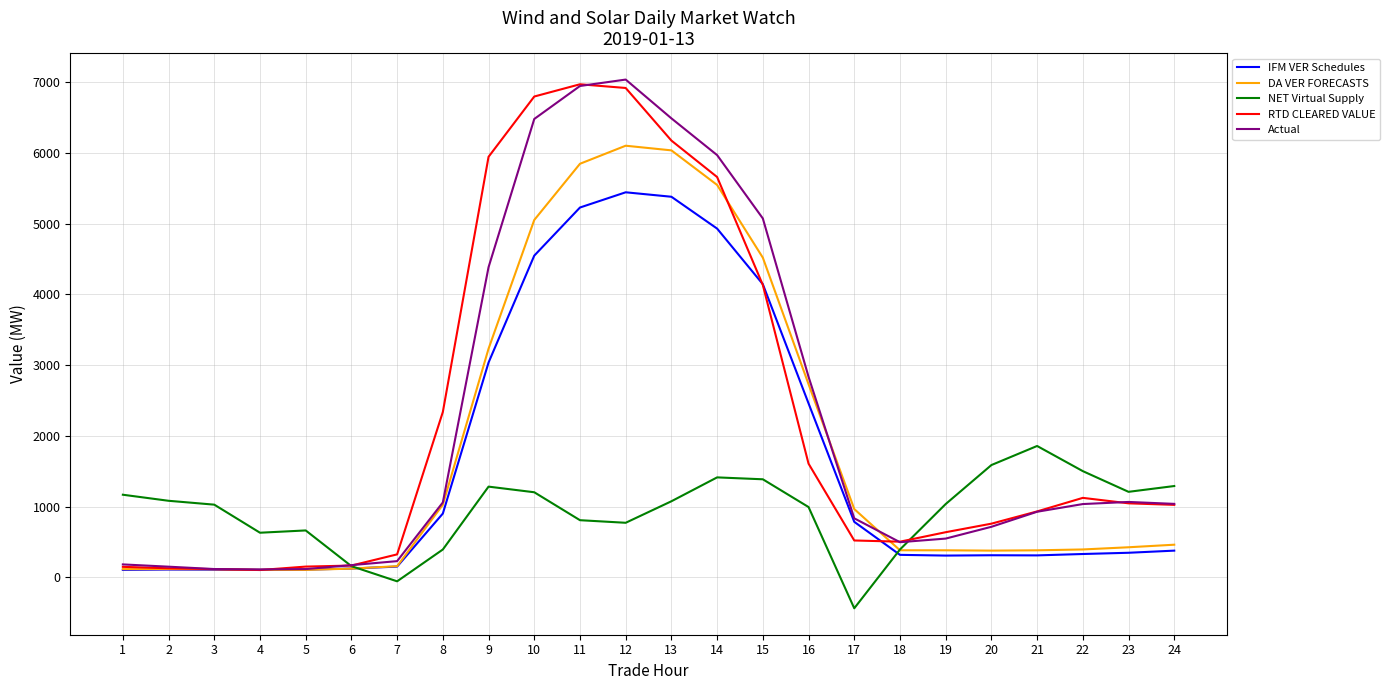

Does the chart display data point markers on the line(s)?

No